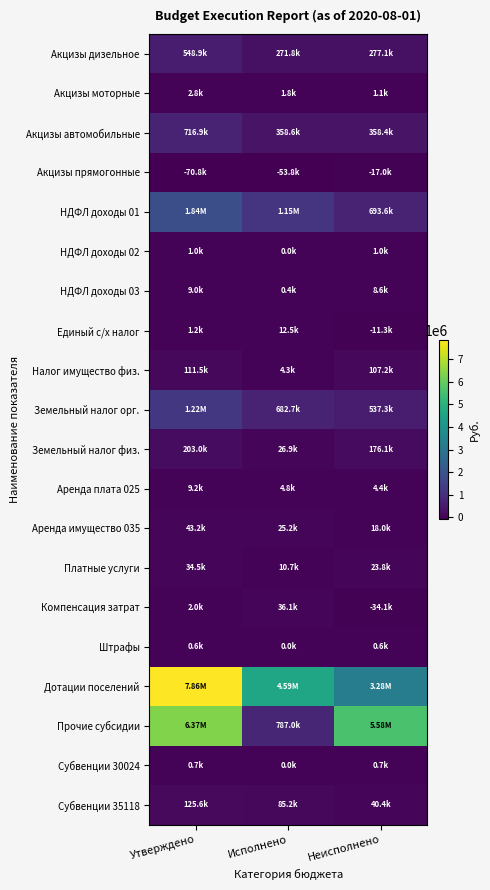

How many categories are shown in the chart?

3